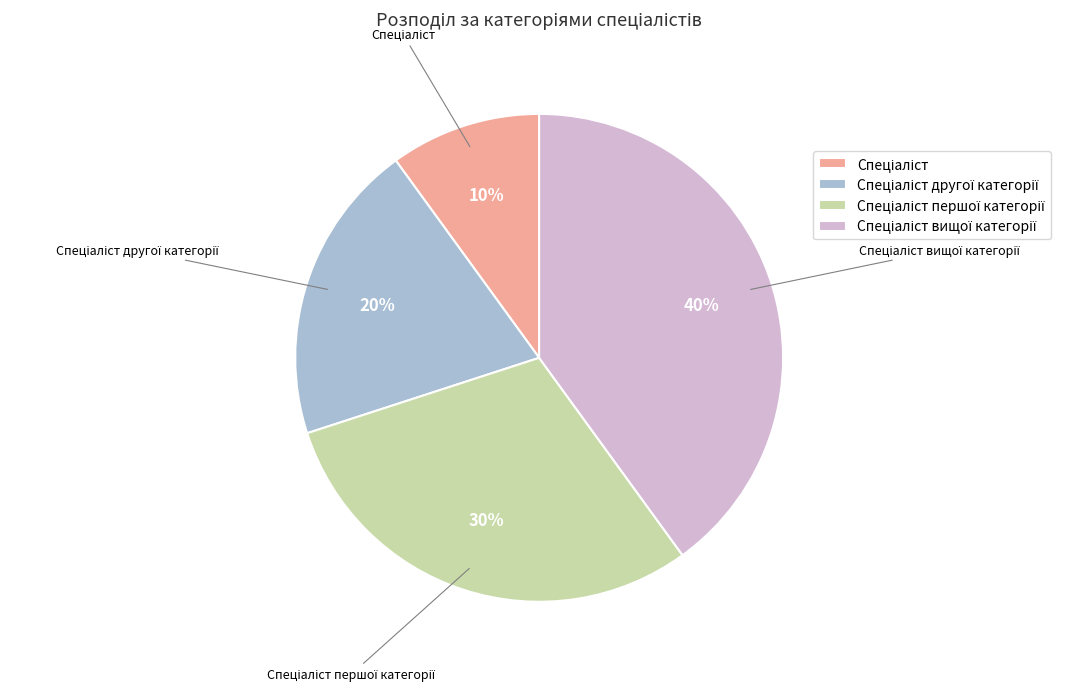

To the nearest percent, what is the difference between the largest and smallest slice percentages?

30%